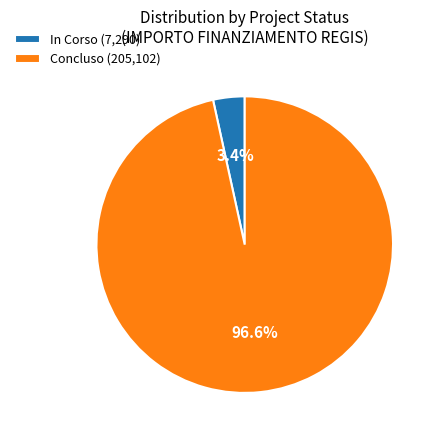

To the nearest percent, what is the difference between the largest and smallest slice percentages?

93%